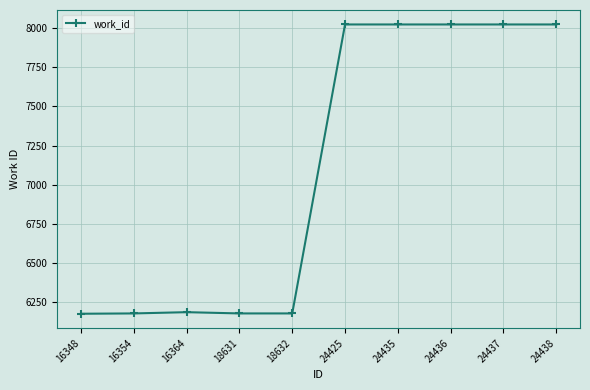

What is the value of the 7th point from the left?

8023